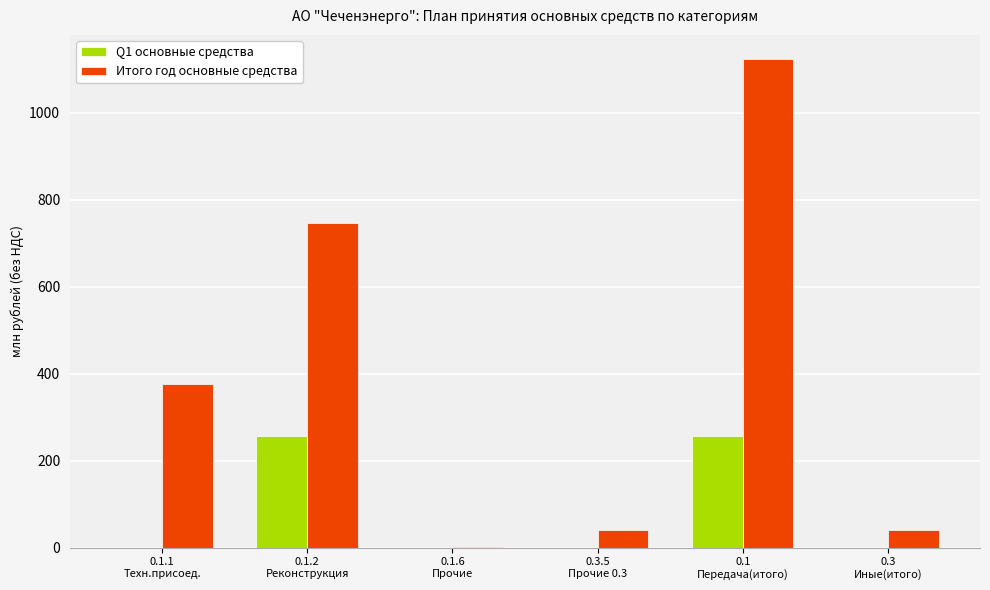

What is the sum of all Итого год основные средства values?

2328.9